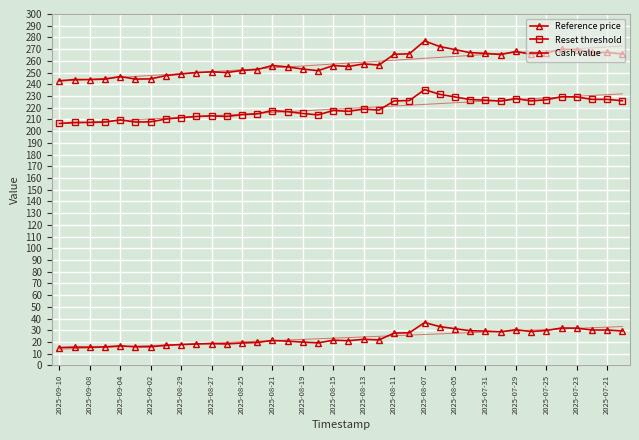

How many data points in Reference price are less than 256?

18